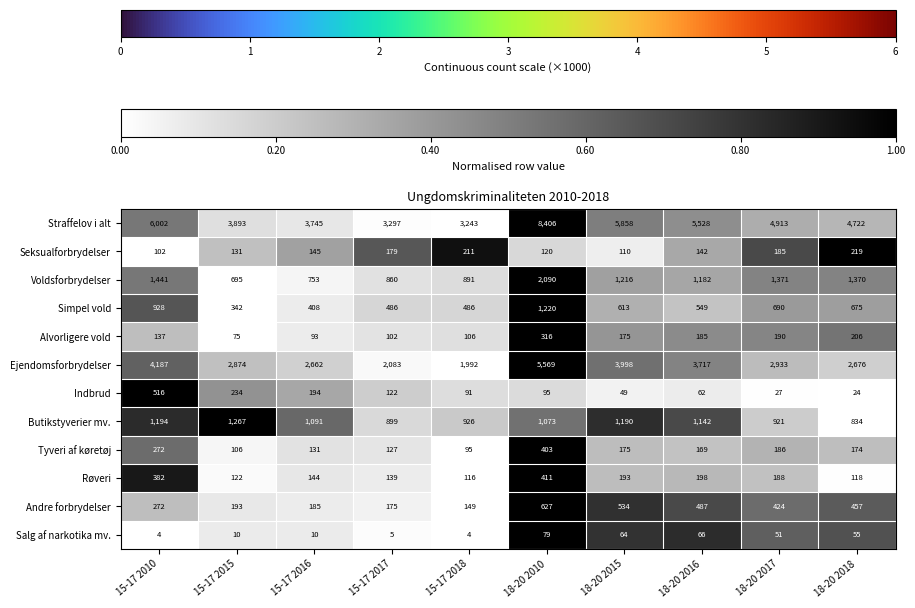

What is the sum of the row_10 values at 1 and 2?

0.2